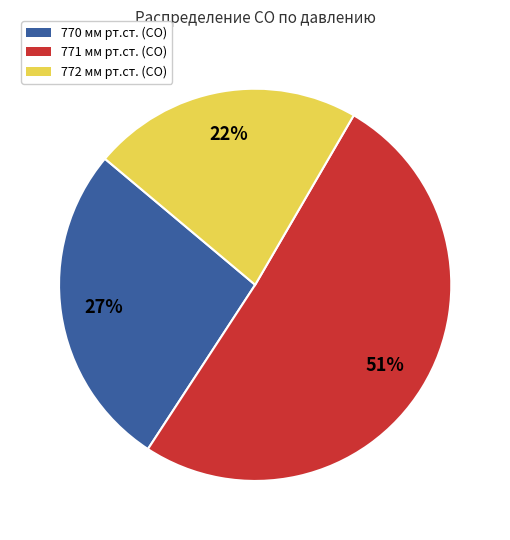

How many segments does this pie chart have?

3